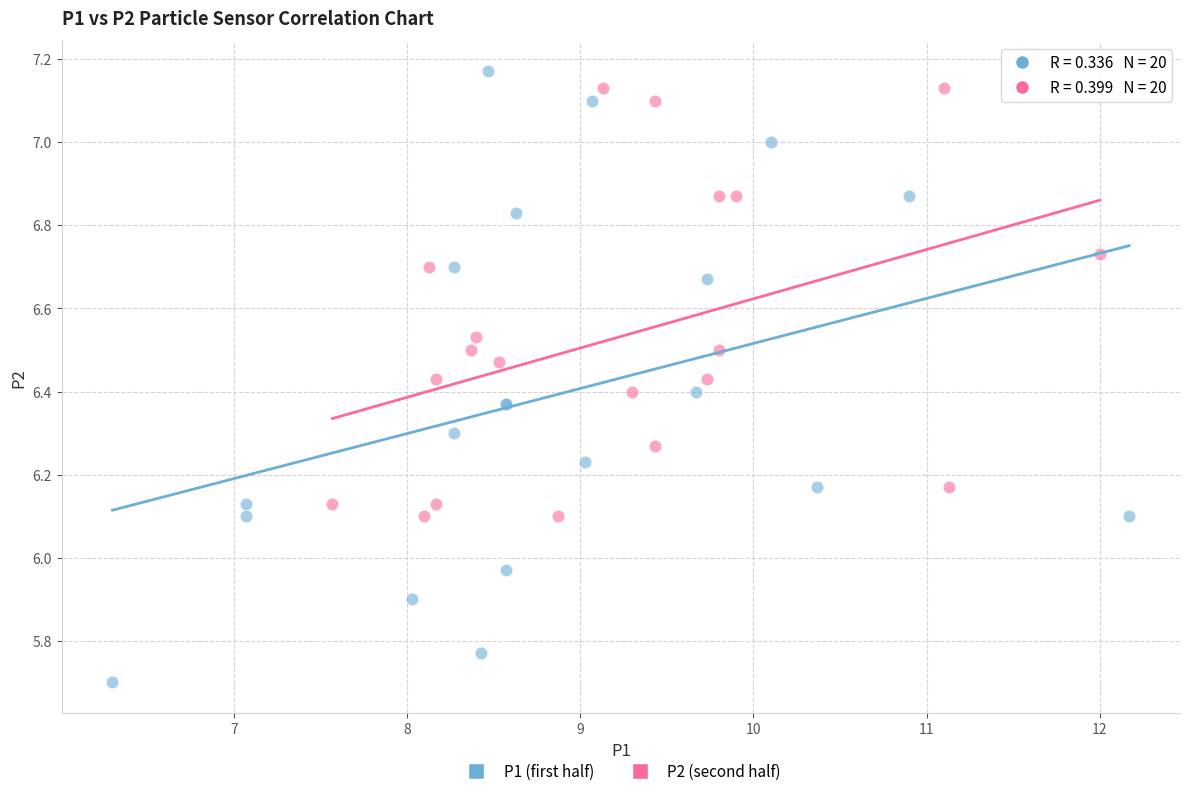

Which series reaches the minimum Y coordinate?

P1 (first half)